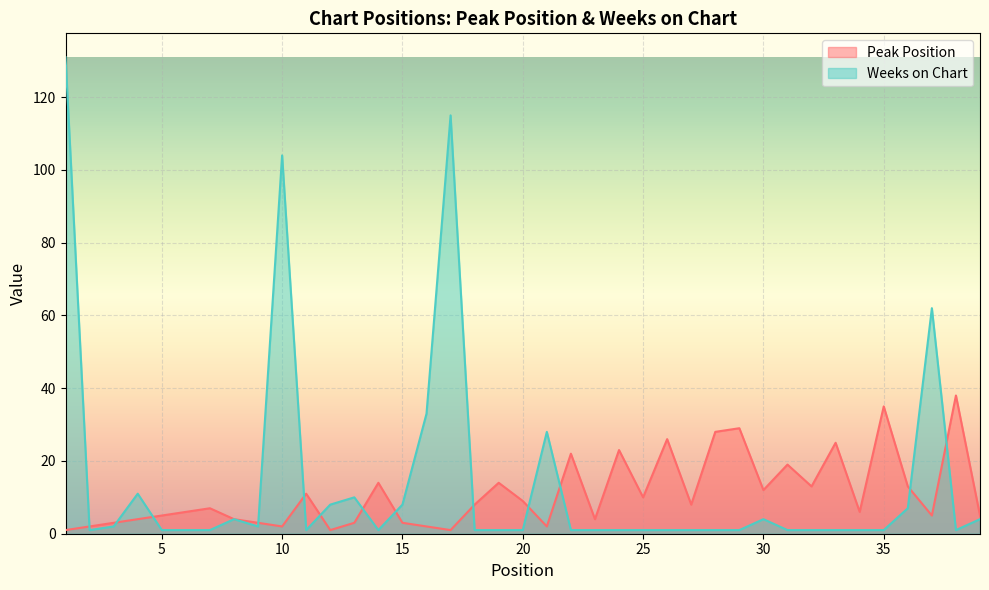

Where is the first local minimum for Peak Position?

10